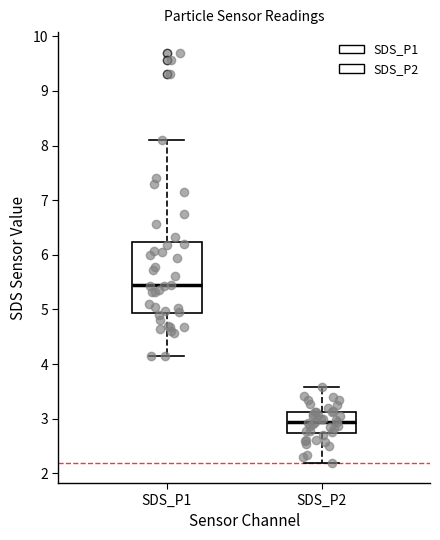

Which box has the highest median line?

SDS_P1